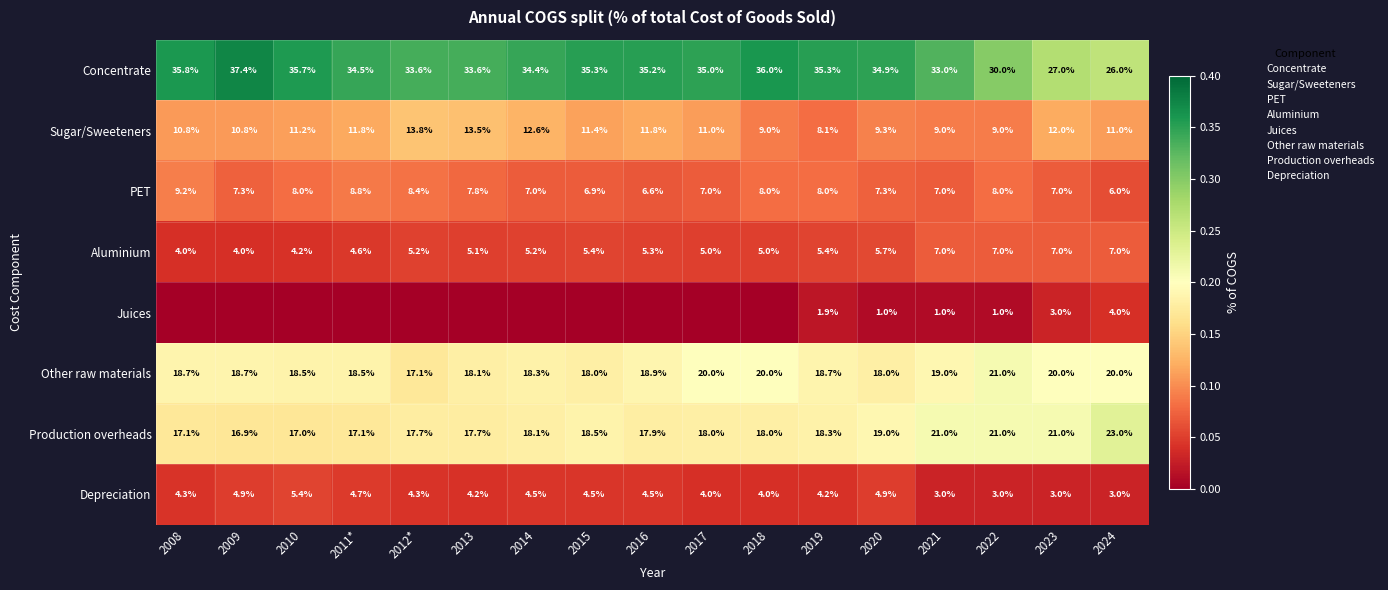

What is the difference between the highest and lowest values at 2008?

0.4